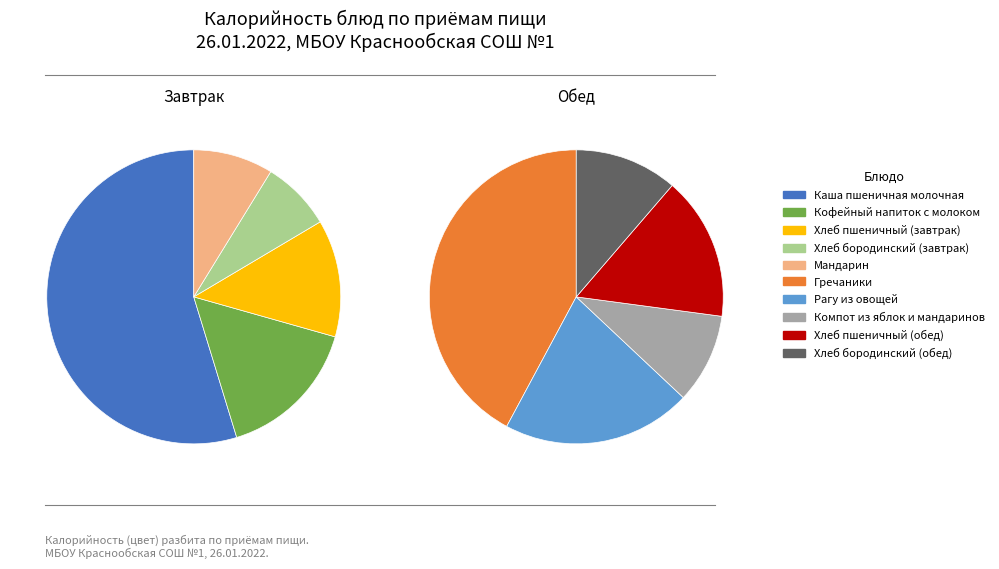

True or false: Рагу из овощей accounts for 27% of the total.

False